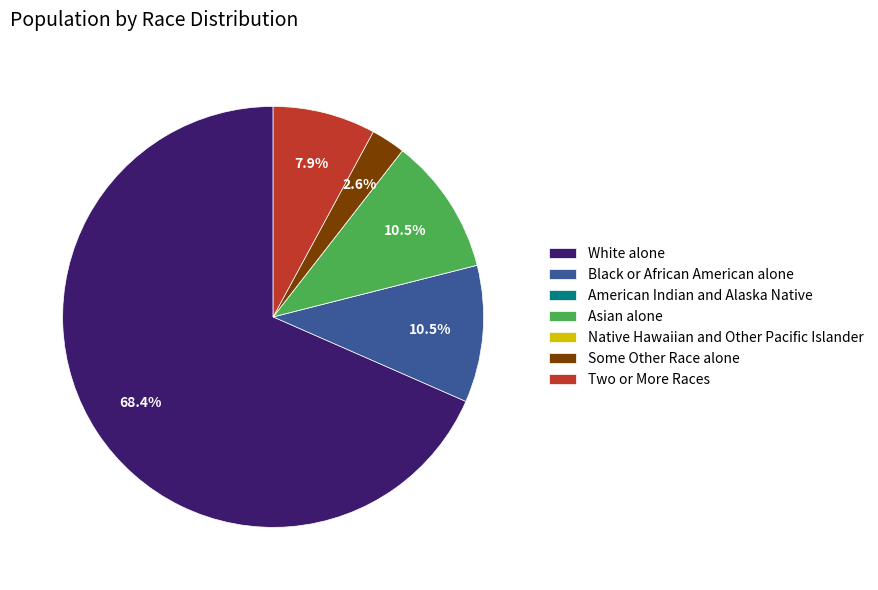

How much of the chart is everything except Asian alone?

89.5%